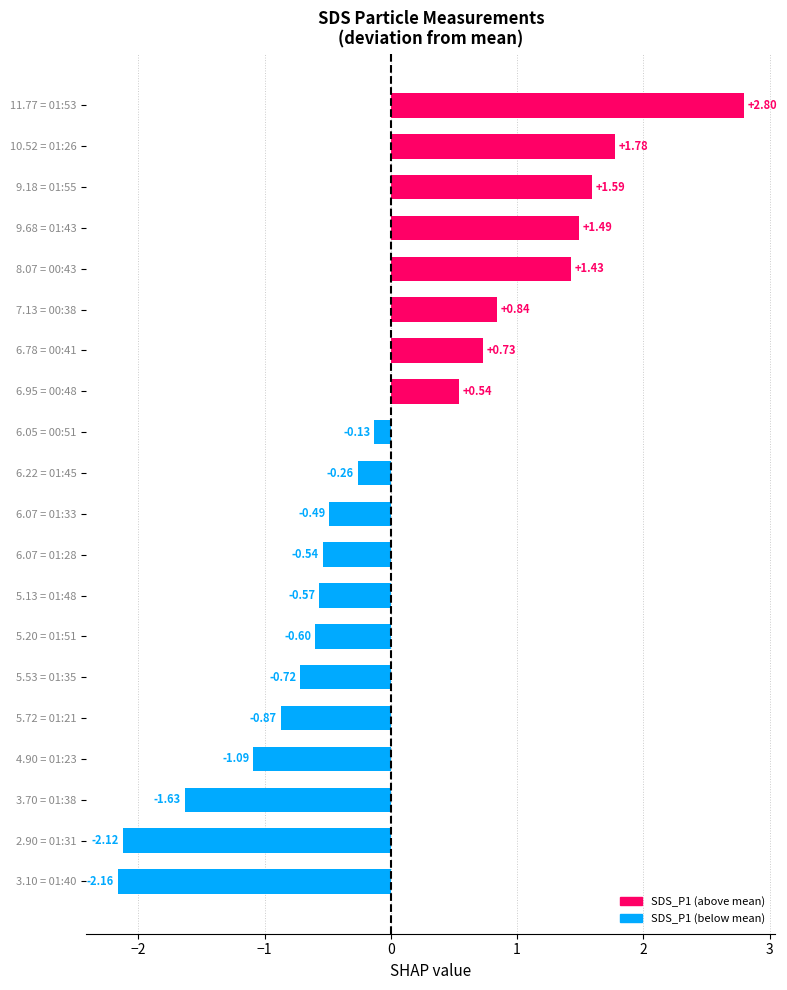

What is the sum of the values at 5.13 = 01:48 and 7.13 = 00:38?

0.3